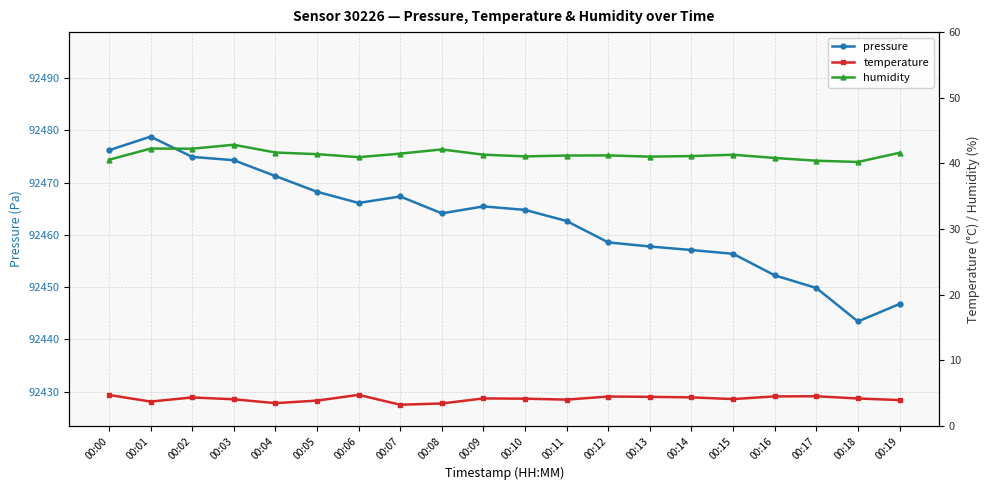

Reading right to left, extract all data points from this chart.

pressure: 92446.8	92443.4	92449.8	92452.3	92456.4	92457.1	92457.8	92458.6	92462.6	92464.8	92465.4	92464.1	92467.4	92466.1	92468.2	92471.3	92474.3	92474.9	92478.8	92476.2
temperature: 4.0	4.2	4.5	4.5	4.1	4.4	4.4	4.5	4.0	4.2	4.2	3.4	3.2	4.7	3.9	3.5	4.1	4.3	3.7	4.7
humidity: 41.6	40.2	40.4	40.8	41.3	41.1	41.0	41.2	41.2	41.1	41.3	42.1	41.5	41.0	41.4	41.7	42.8	42.2	42.3	40.5